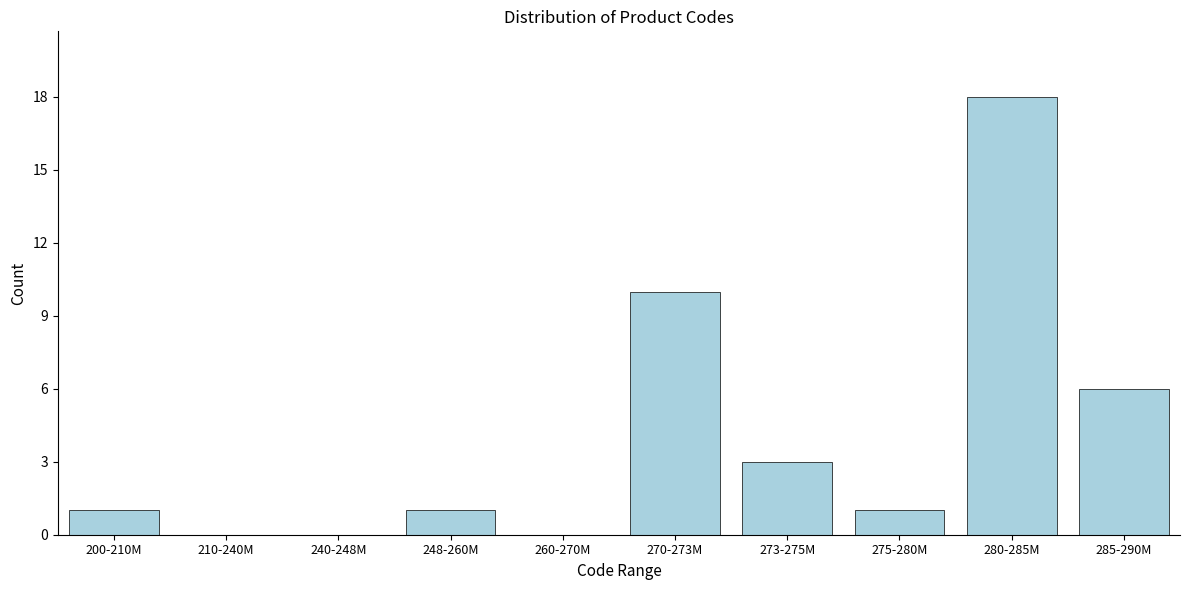

Reading left to right, what are all the values shown in this chart?

200-210M=1	210-240M=0	240-248M=0	248-260M=1	260-270M=0	270-273M=10	273-275M=3	275-280M=1	280-285M=18	285-290M=6